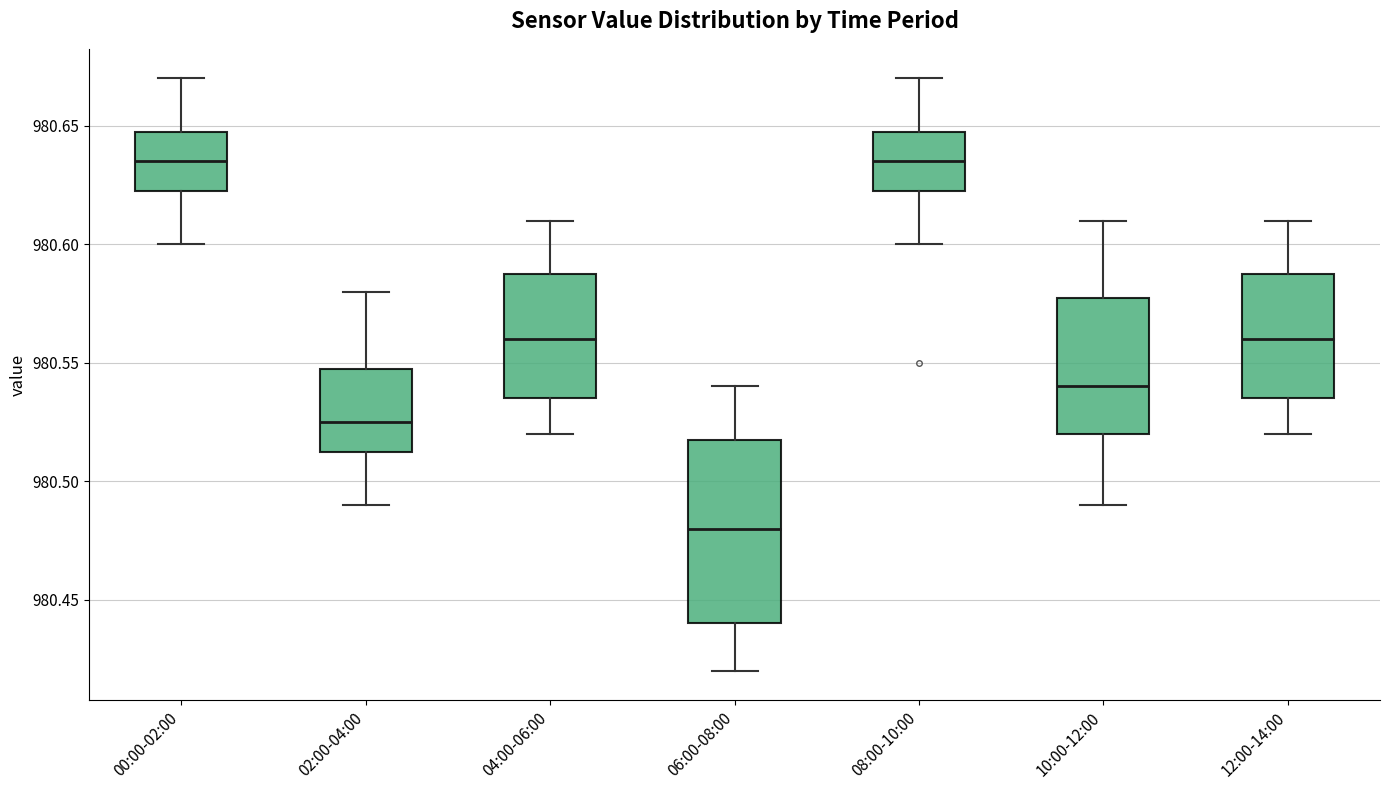

Reading left to right, read every box against the y-axis: the position of its median line, the range the box covers, and the ends of its whiskers. The values are not printed on the chart, so give them approximately, as read against the axis.

00:00-02:00: median 980.635, box 980.625 to 980.650, whiskers 980.600 to 980.670
02:00-04:00: median 980.525, box 980.515 to 980.550, whiskers 980.490 to 980.580
04:00-06:00: median 980.560, box 980.535 to 980.590, whiskers 980.520 to 980.610
06:00-08:00: median 980.480, box 980.440 to 980.520, whiskers 980.420 to 980.540
08:00-10:00: median 980.635, box 980.625 to 980.650, whiskers 980.600 to 980.670
10:00-12:00: median 980.540, box 980.520 to 980.580, whiskers 980.490 to 980.610
12:00-14:00: median 980.560, box 980.535 to 980.590, whiskers 980.520 to 980.610